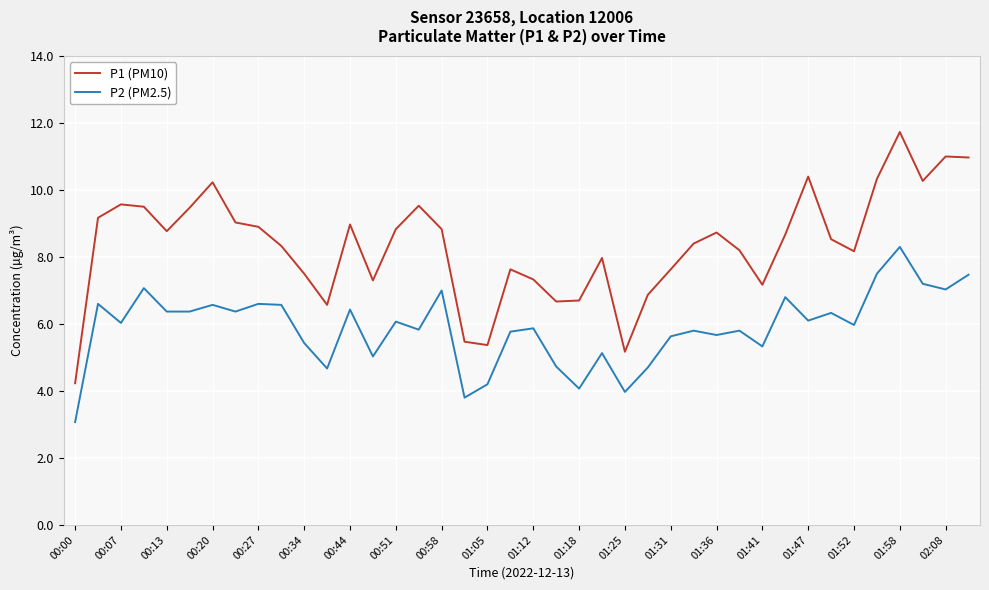

What is the greatest value displayed?

11.7